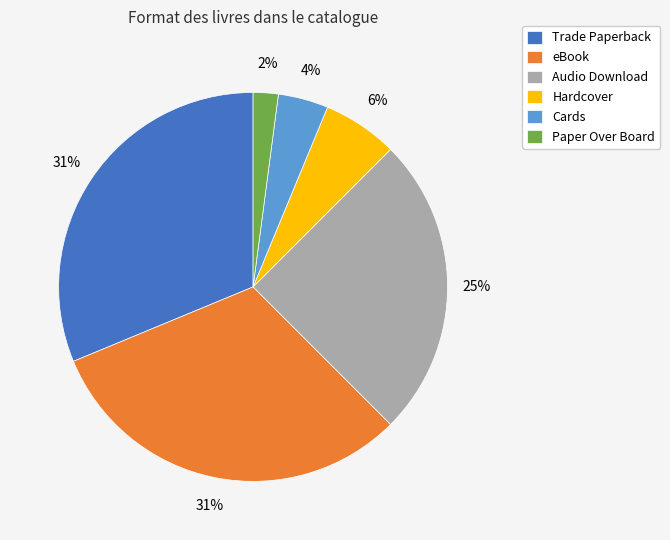

Between Hardcover and Trade Paperback, which is larger?

Trade Paperback